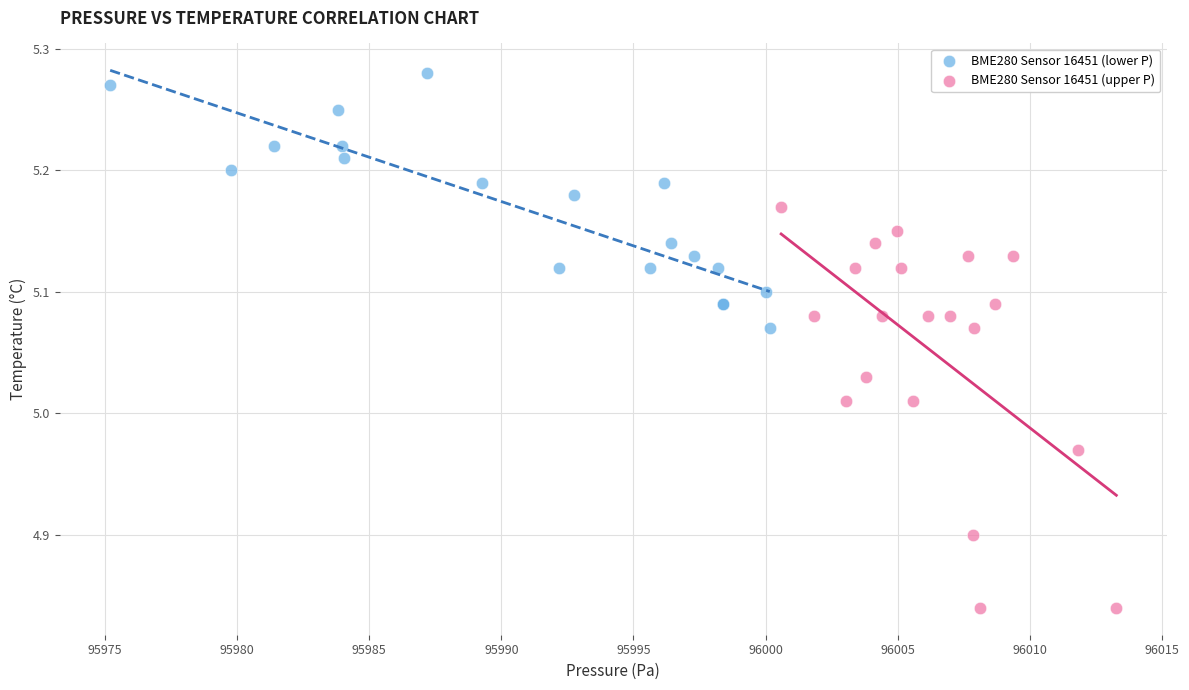

What are all the series names shown in the legend?

BME280 Sensor 16451 (lower P), BME280 Sensor 16451 (upper P)